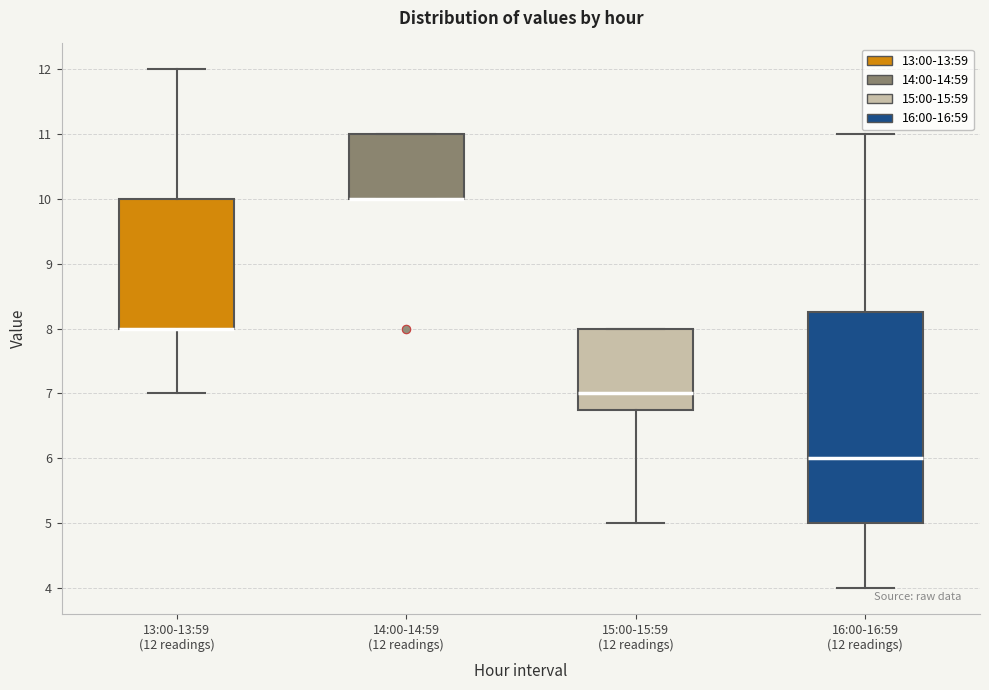

Reading left to right, read every box against the y-axis: the position of its median line, the range the box covers, and the ends of its whiskers. The values are not printed on the chart, so give them approximately, as read against the axis.

13:00-13:59 (12 readings): median 8.0 (drawn on the box's lower edge), box 8.0 to 10.0, whiskers 7.0 to 12.0
14:00-14:59 (12 readings): median 10.0 (drawn on the box's lower edge), box 10.0 to 11.0, whiskers 10.0 to 11.0
15:00-15:59 (12 readings): median 7.0, box 6.8 to 8.0, whiskers 5.0 to 8.0
16:00-16:59 (12 readings): median 6.0, box 5.0 to 8.3, whiskers 4.0 to 11.0